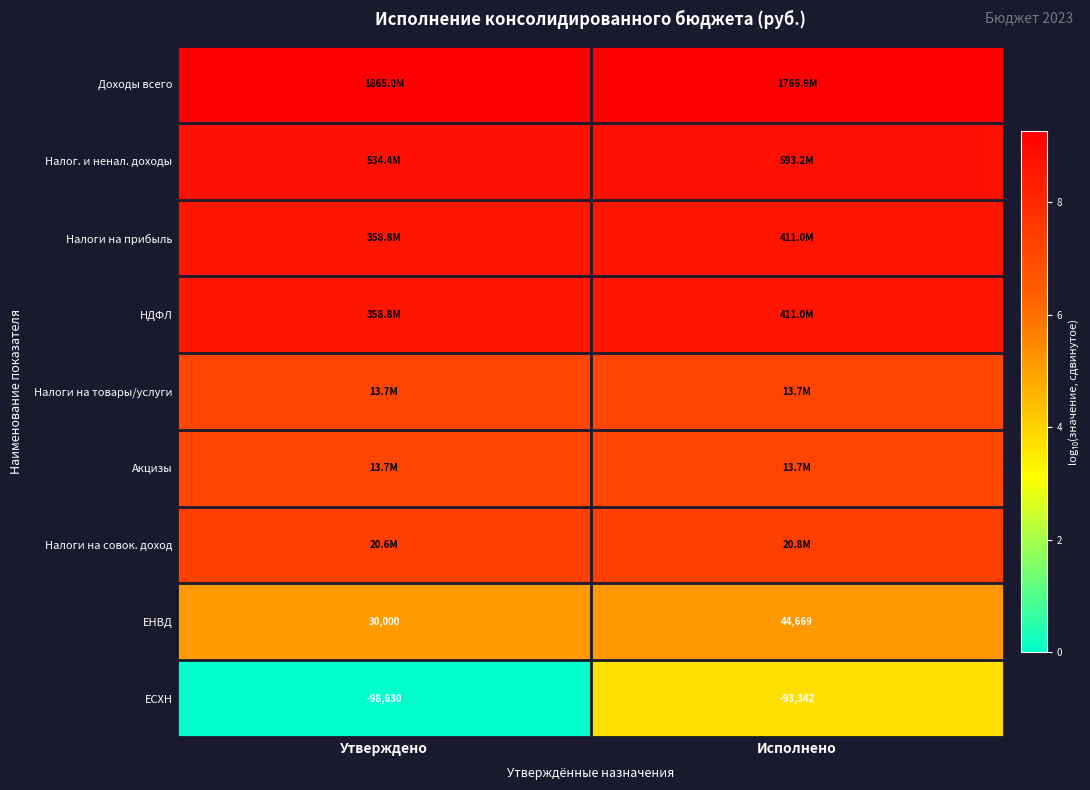

List the labels in order of Акцизы value, smallest first.

Исполнено, Утверждено